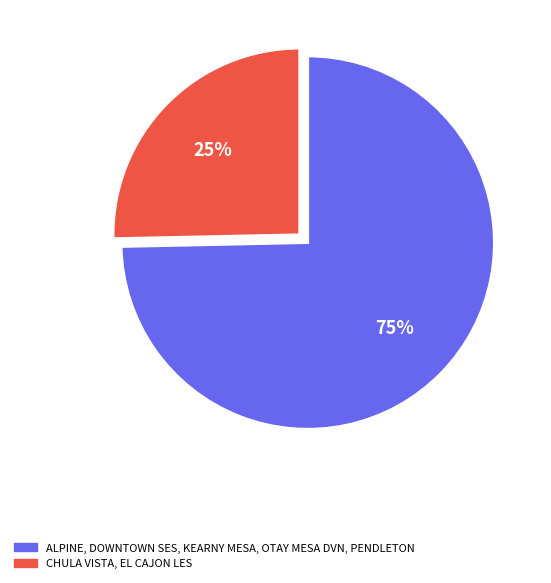

Does any single category account for the majority?

Yes